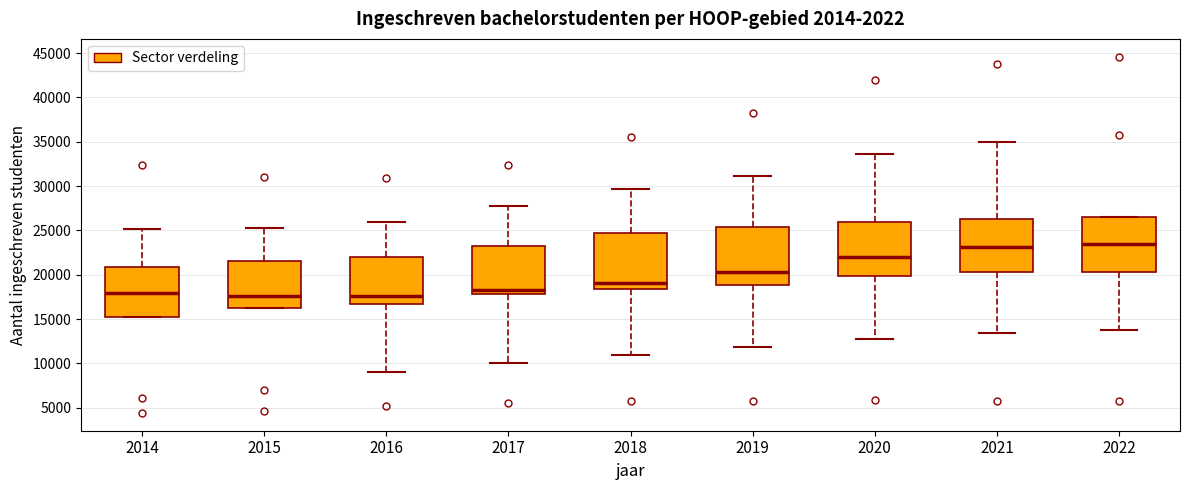

Reading left to right, read every box against the y-axis: the position of its median line, the range the box covers, and the ends of its whiskers. The values are not printed on the chart, so give them approximately, as read against the axis.

2014: median 18000, box 15000 to 21000, whiskers 15000 to 25000
2015: median 17500, box 16500 to 21500, whiskers 16500 to 25500
2016: median 17500, box 16500 to 22000, whiskers 9000 to 26000
2017: median 18500, box 18000 to 23500, whiskers 10000 to 27500
2018: median 19000, box 18500 to 24500, whiskers 11000 to 29500
2019: median 20500, box 19000 to 25500, whiskers 12000 to 31000
2020: median 22000, box 20000 to 26000, whiskers 12500 to 33500
2021: median 23000, box 20500 to 26000, whiskers 13500 to 35000
2022: median 23500, box 20500 to 26500, whiskers 14000 to 26500